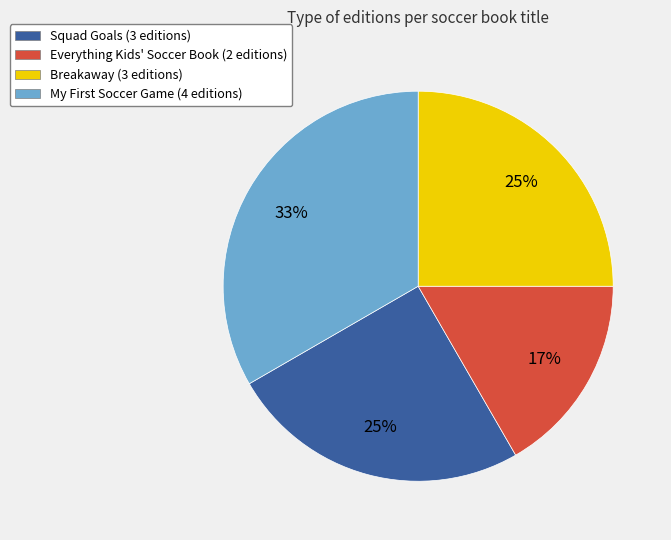

How many slices are in this pie chart?

4